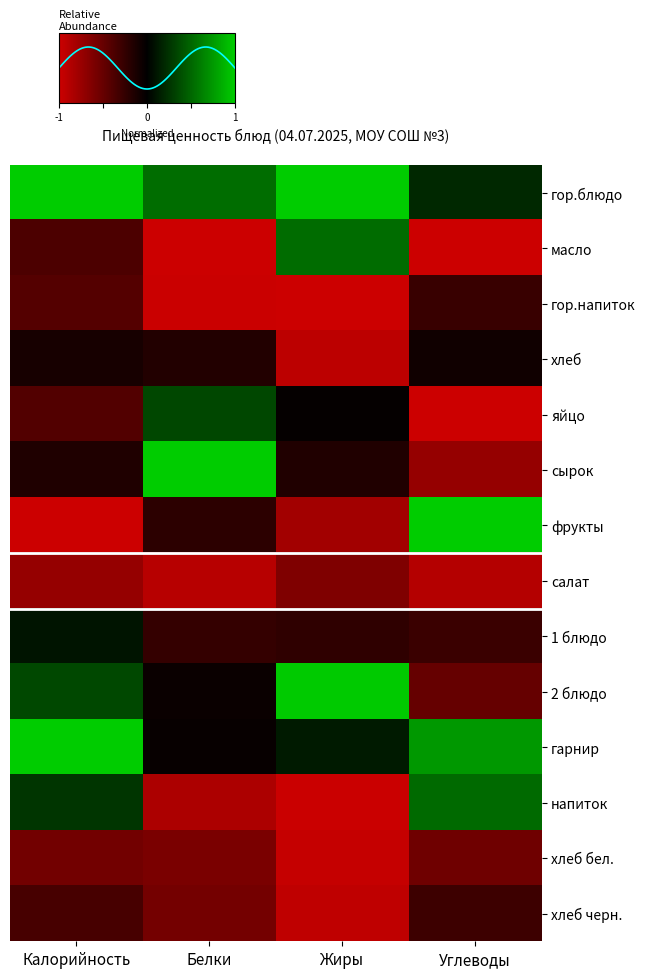

Which series has the widest spread of values?

фрукты